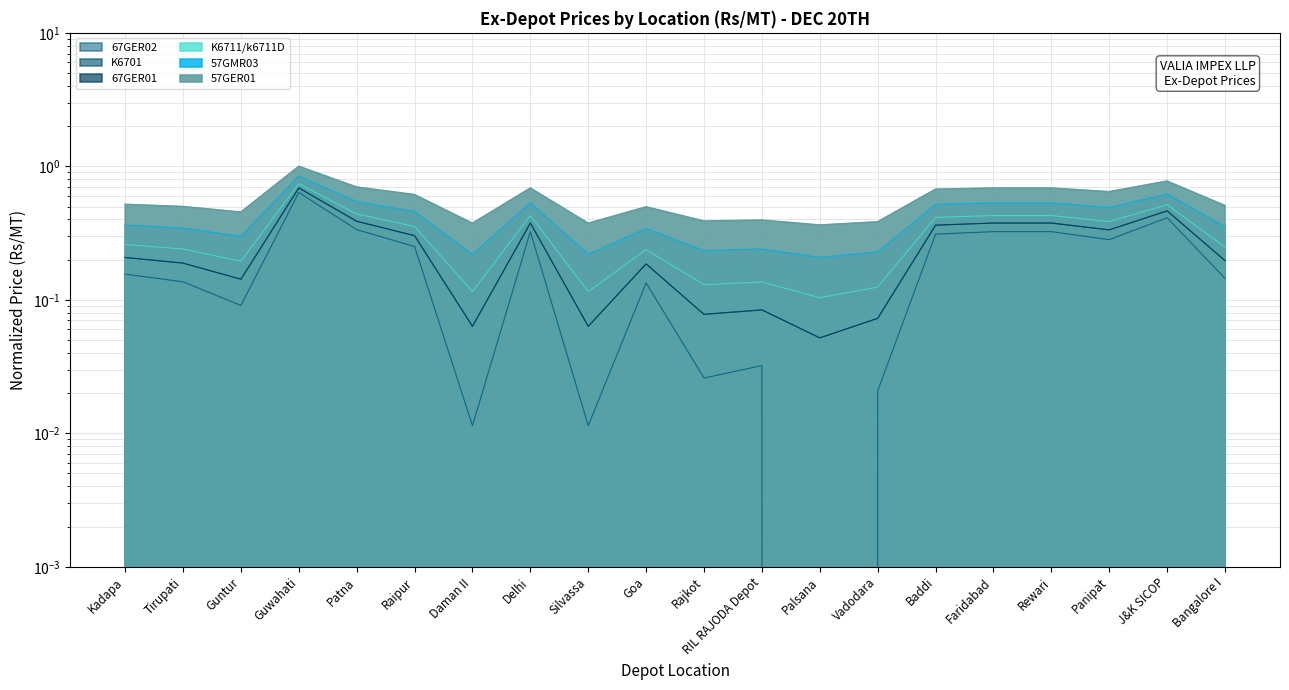

What is the difference between the highest and lowest values at Daman II?

0.4